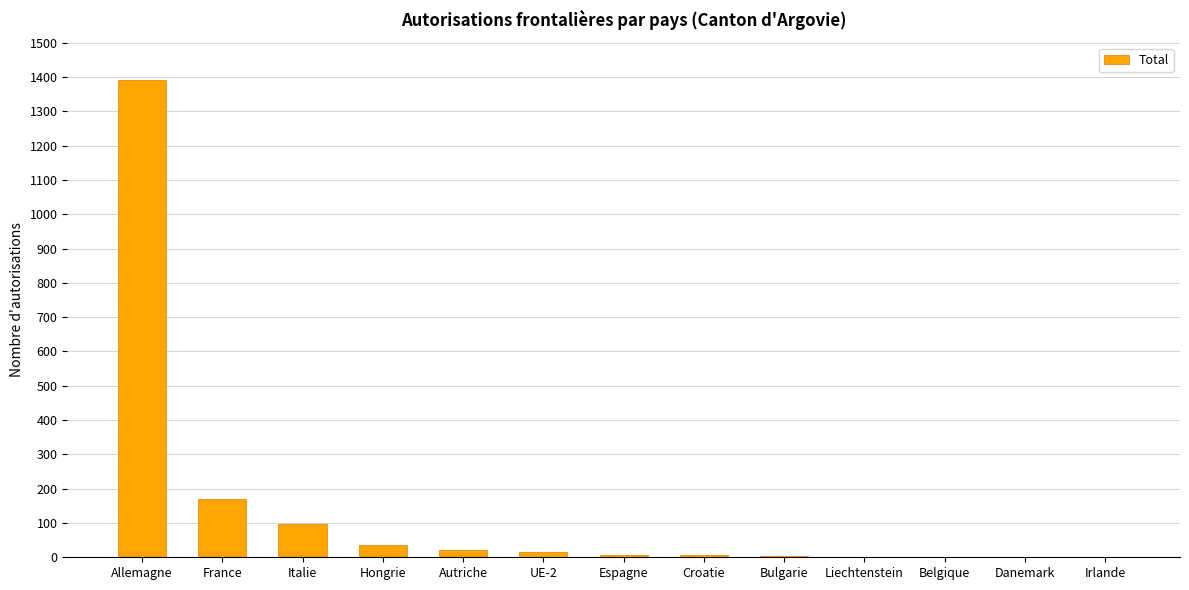

What is the greatest value displayed?

1392